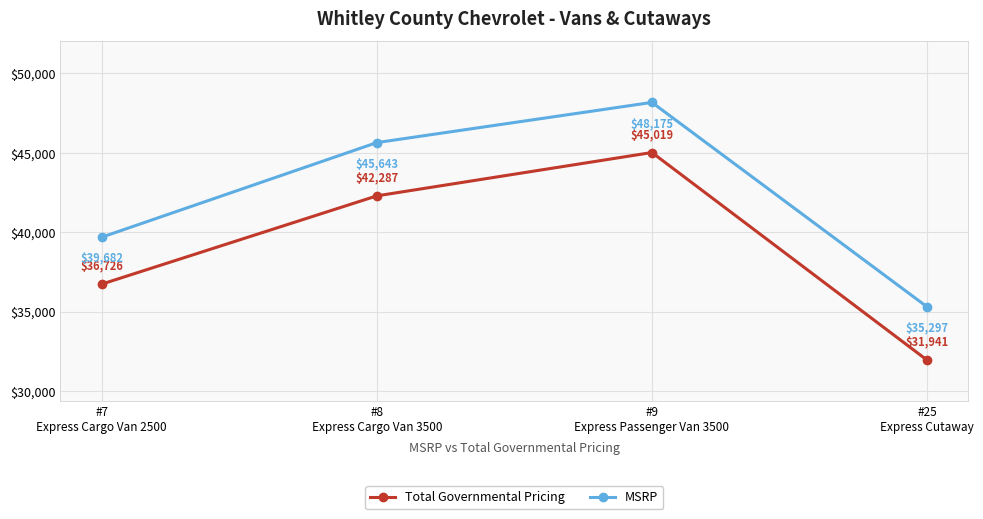

Is this an area chart (filled region under the line)?

No